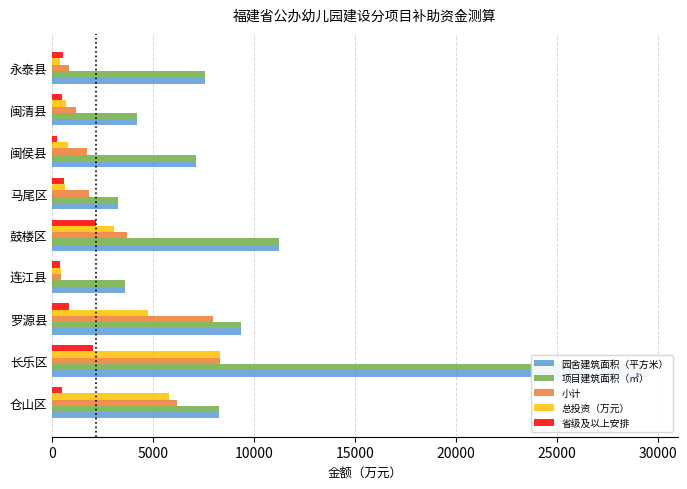

Rank the series by their maximum value, from highest to lowest.

园舍建筑面积（平方米）, 项目建筑面积（㎡）, 小计, 总投资（万元）, 省级及以上安排